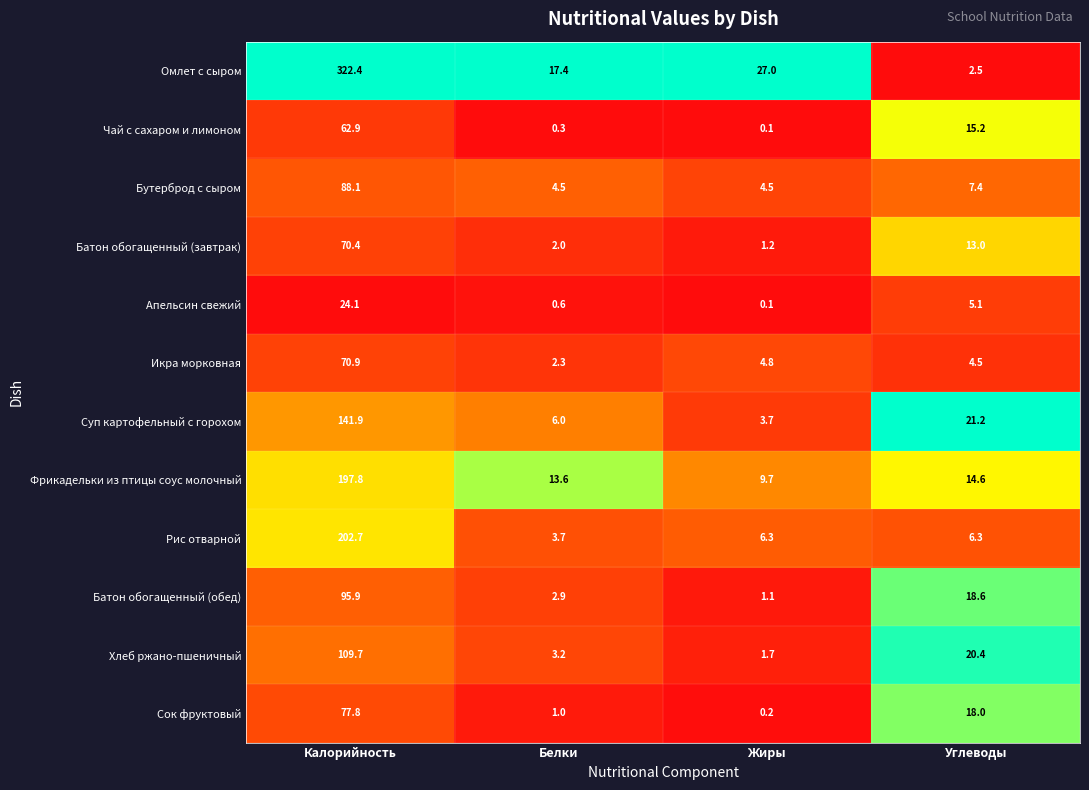

True or false: Рис отварной has a value of 6.3 at Углеводы.

True